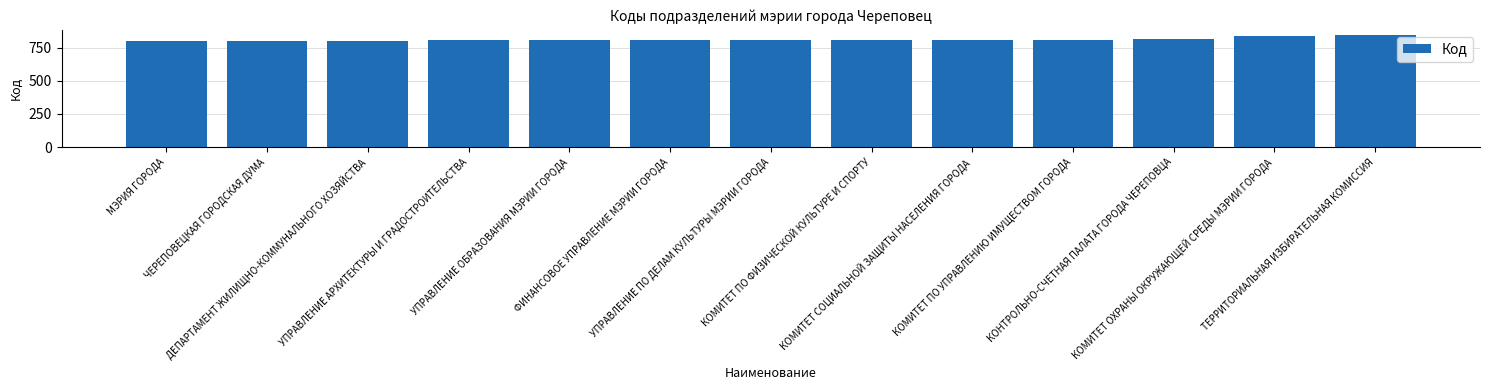

How many data points are less than 808?

6